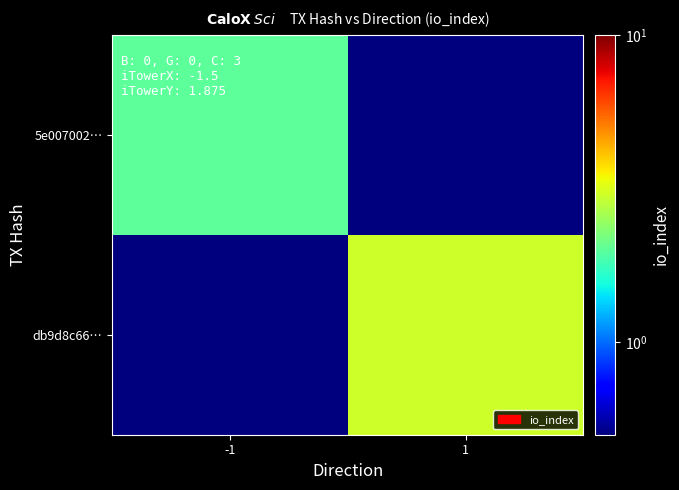

Reading right to left, extract all data points from this chart.

5e007002…: 1=0.1	-1=2.0
db9d8c66…: 1=3.0	-1=0.1